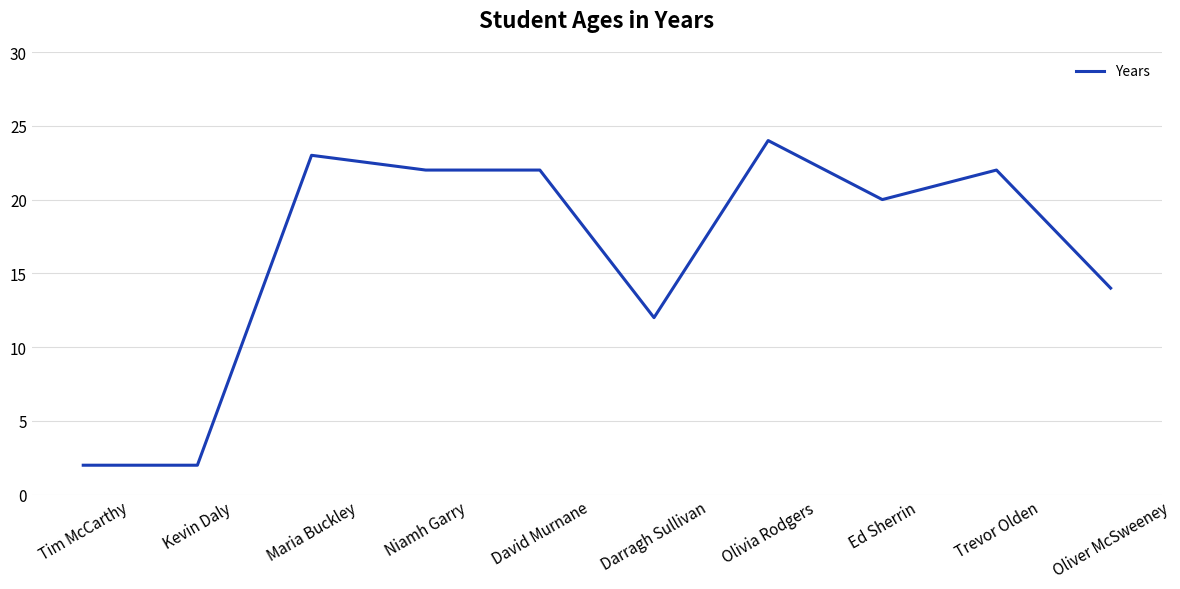

What is the change in value from Kevin Daly to Trevor Olden?

+20